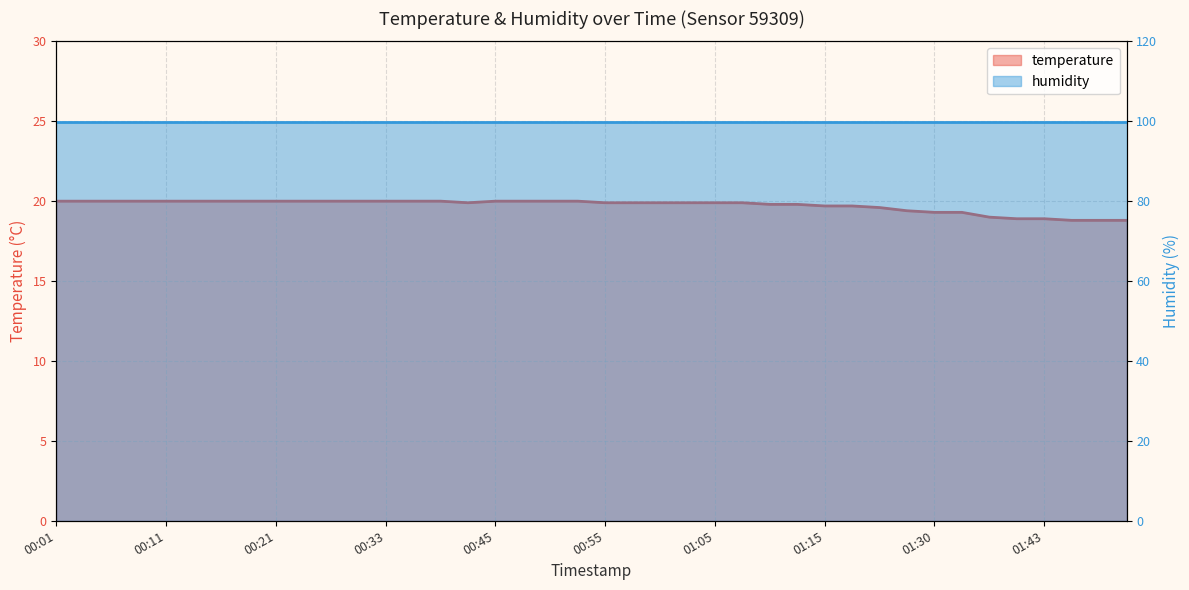

What is the average value?

19.7